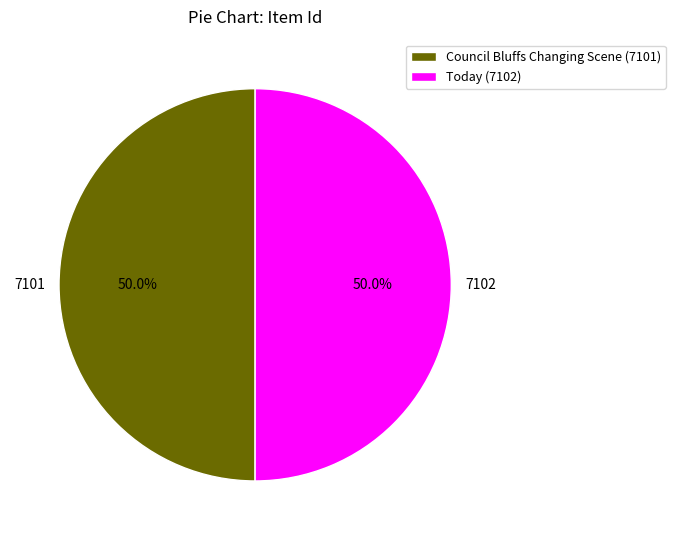

Approximately how many times larger is the value at Today (7102) compared to Council Bluffs Changing Scene (7101)?

1.0